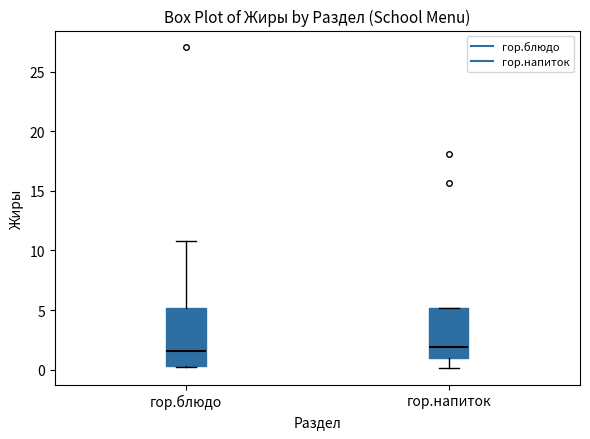

Reading left to right, transcribe this box plot: for each box, give where its median line is, the range the box spans, and where its two whiskers end, as read against the y-axis. The values are not printed on the chart, so give them approximately, as read against the axis.

гор.блюдо: median 1.5, box 0.5 to 5.0, whiskers 0.0 to 11.0
гор.напиток: median 2.0, box 1.0 to 5.0, whiskers 0.0 to 5.0